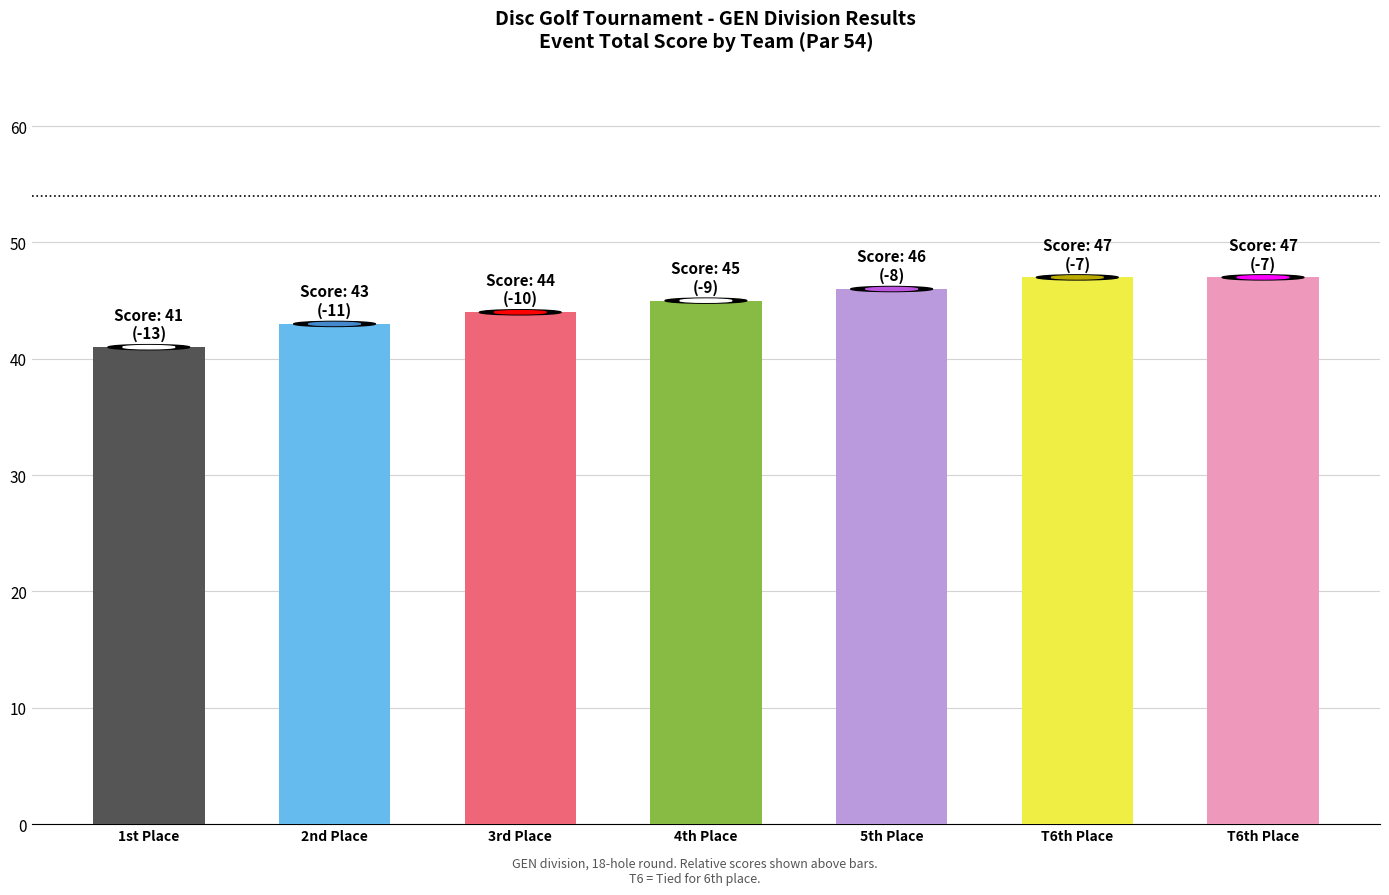

At which label is the value closest to 44?

3rd Place